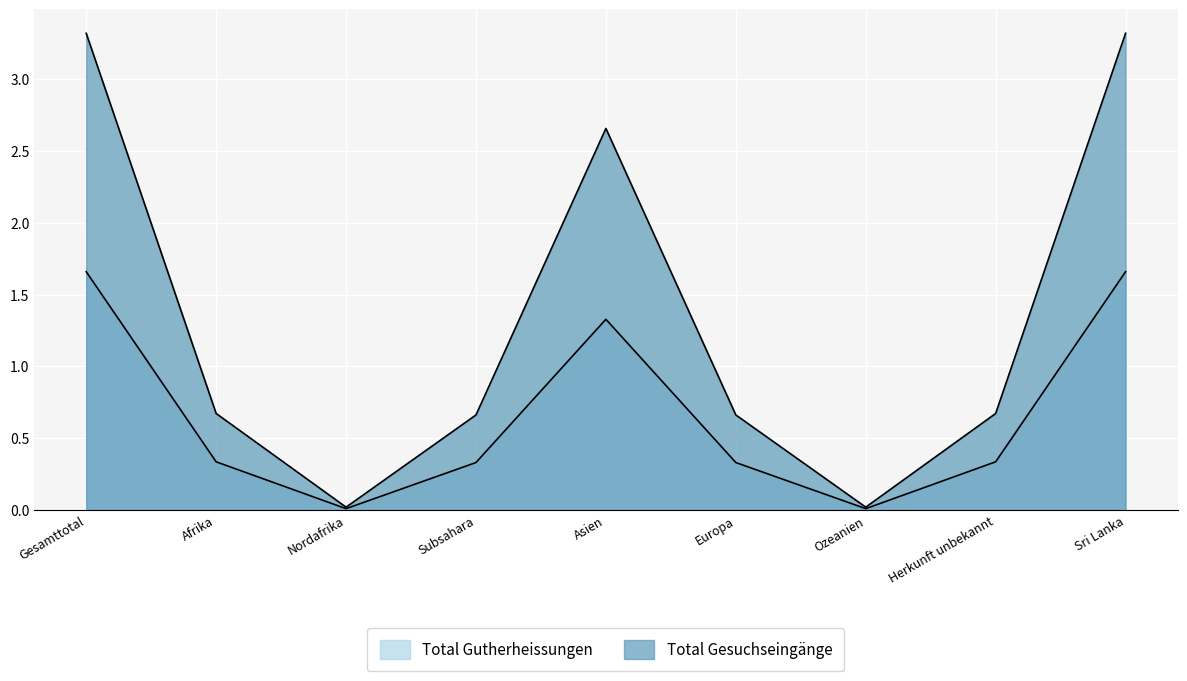

Does the chart display data point markers on the line(s)?

No